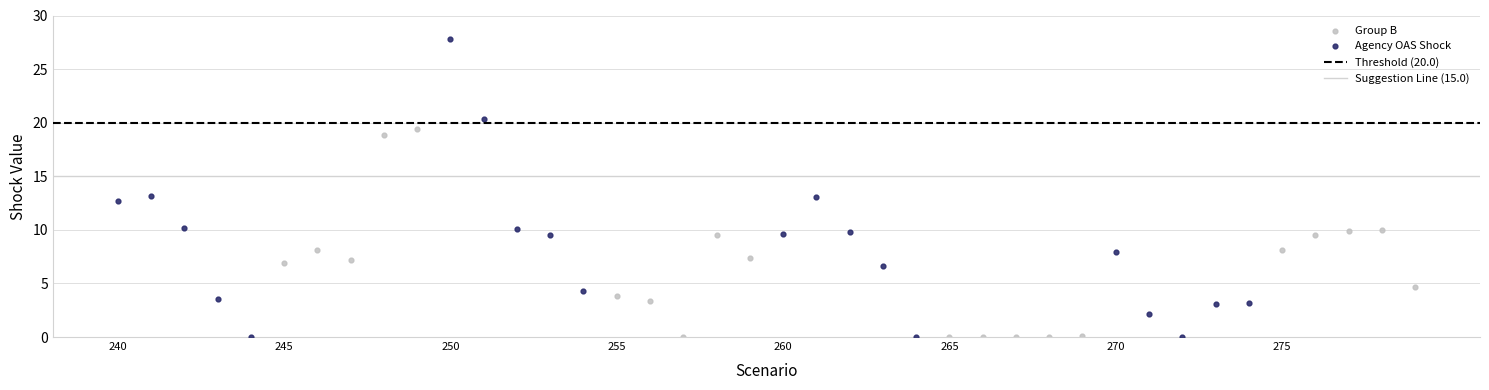

Which series contains the highest Y value?

Agency OAS Shock